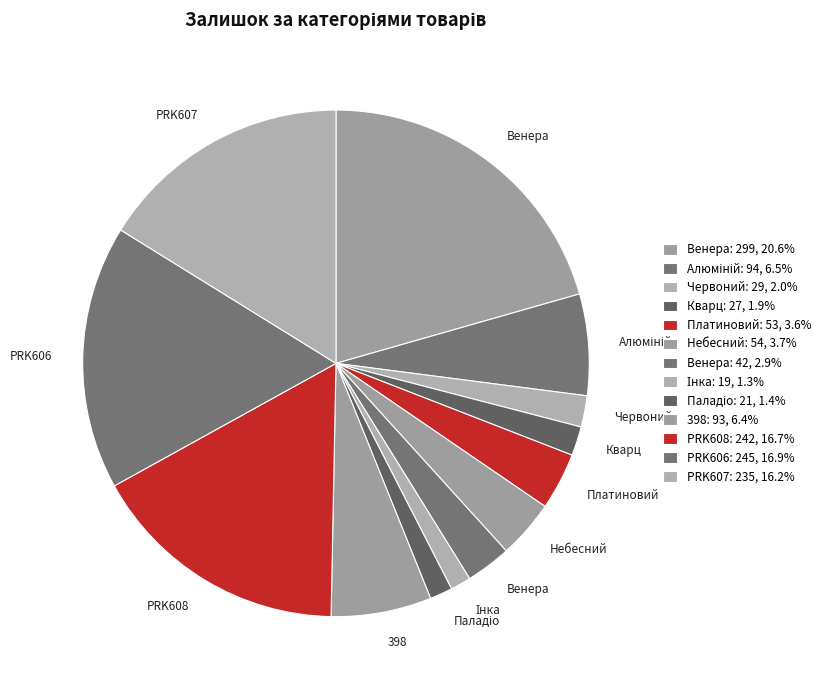

Is there a majority slice in this chart?

No